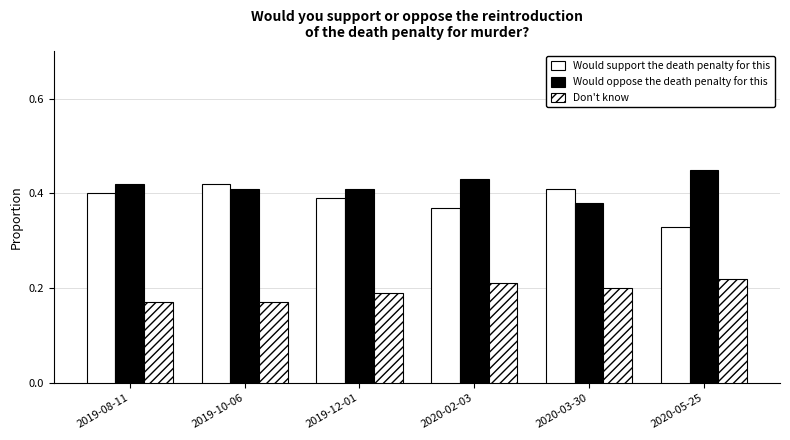

What value does the Don't know series have at 2020-03-30?

0.2